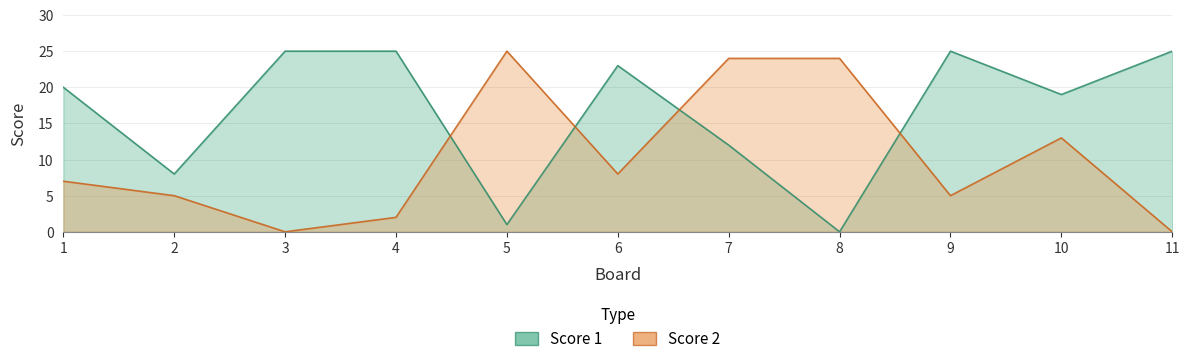

Reading right to left, transcribe all the data shown in this chart.

Score 1: 25	19	25	0	12	23	1	25	25	8	20
Score 2: 0	13	5	24	24	8	25	2	0	5	7